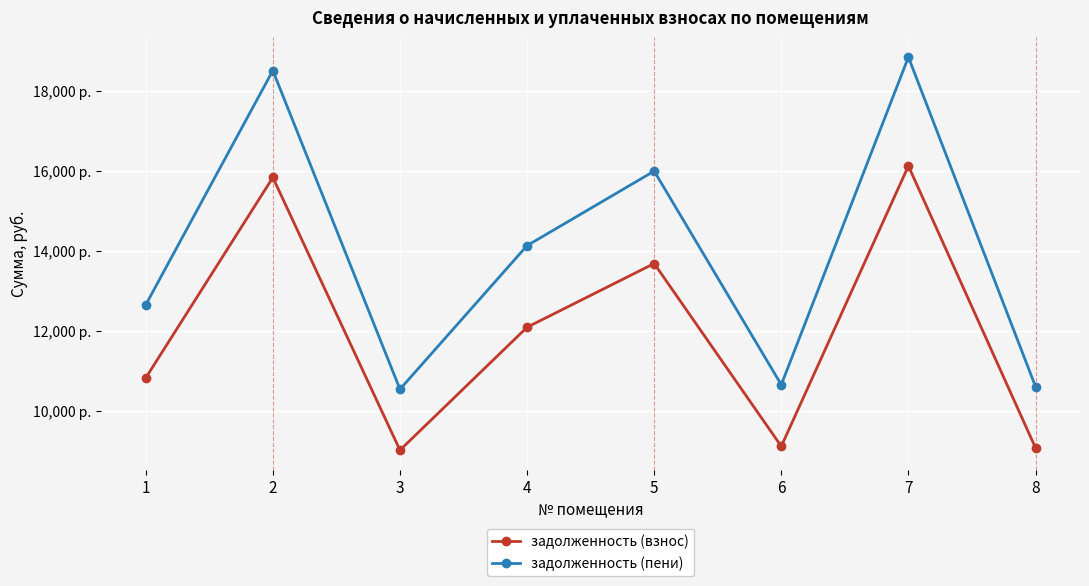

The задолженность (пени) series shows 4856.4 at 7. True or false?

False